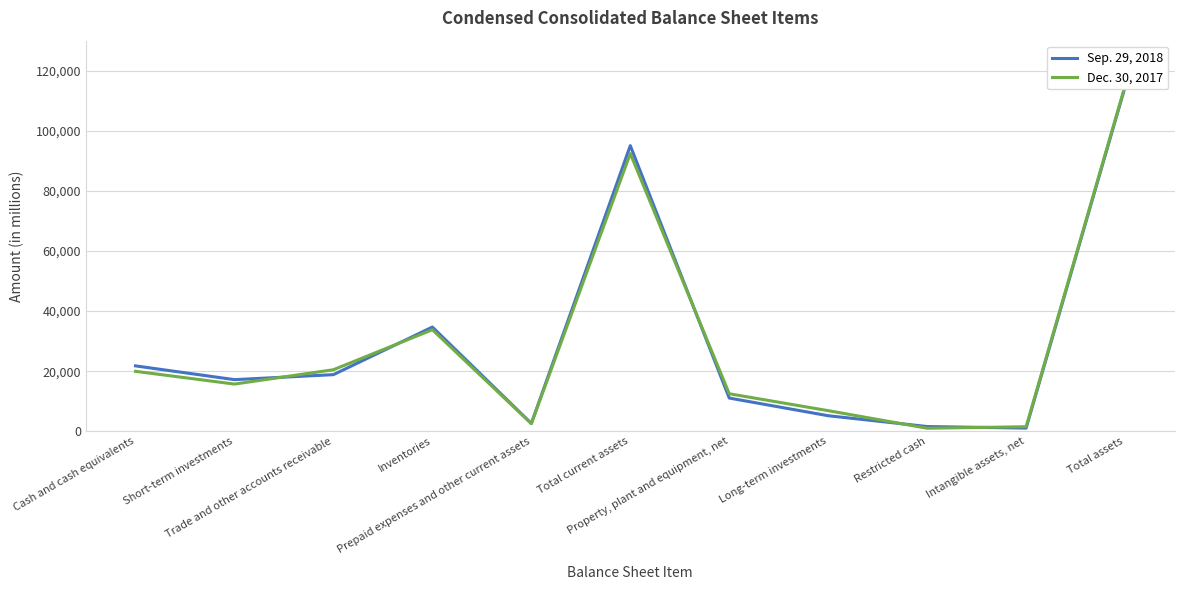

What is the average value of the Dec. 30, 2017 series?

29246